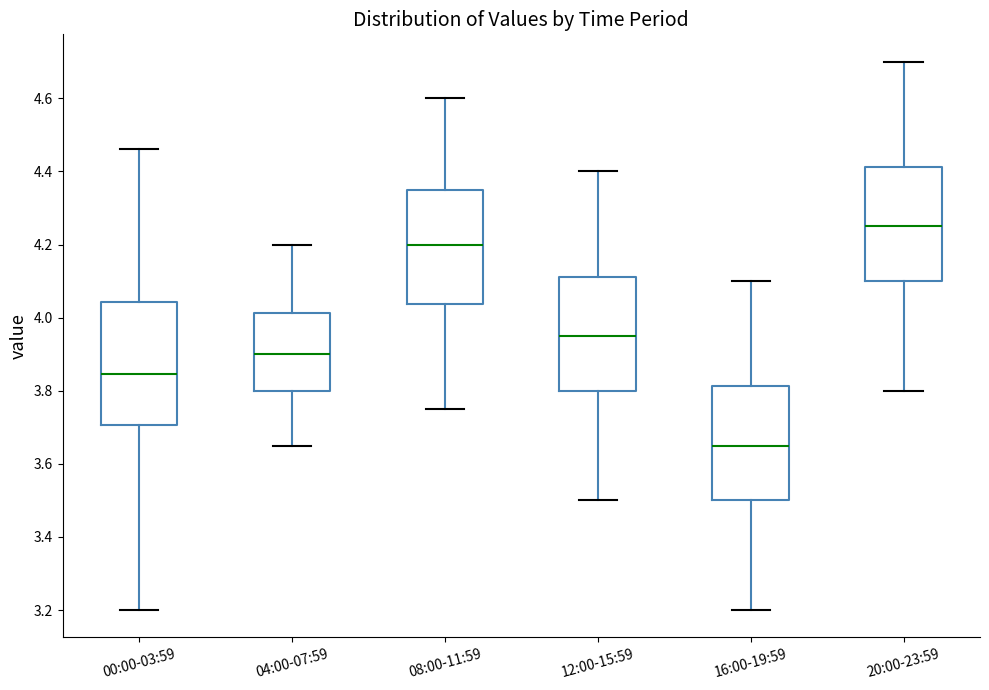

Where does the lower whisker of the box for 04:00-07:59 end on the y-axis? The values are not printed on the chart, so give them approximately, as read against the axis.

3.66